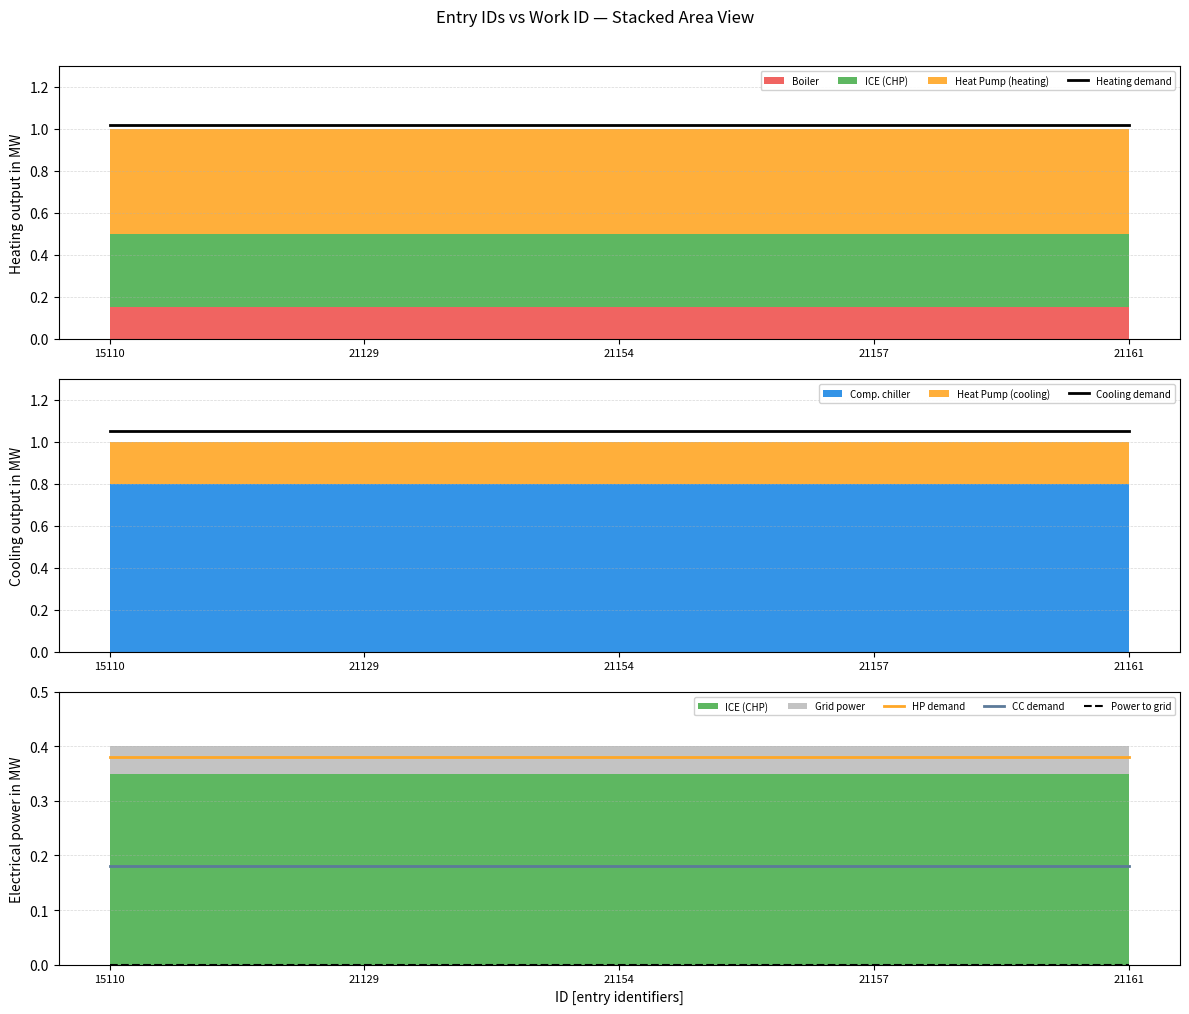

Which series has the largest total across all categories?

Cooling demand